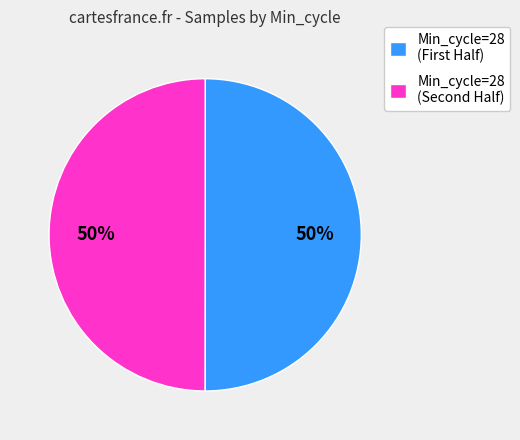

To the nearest percent, what is the average slice percentage?

50%